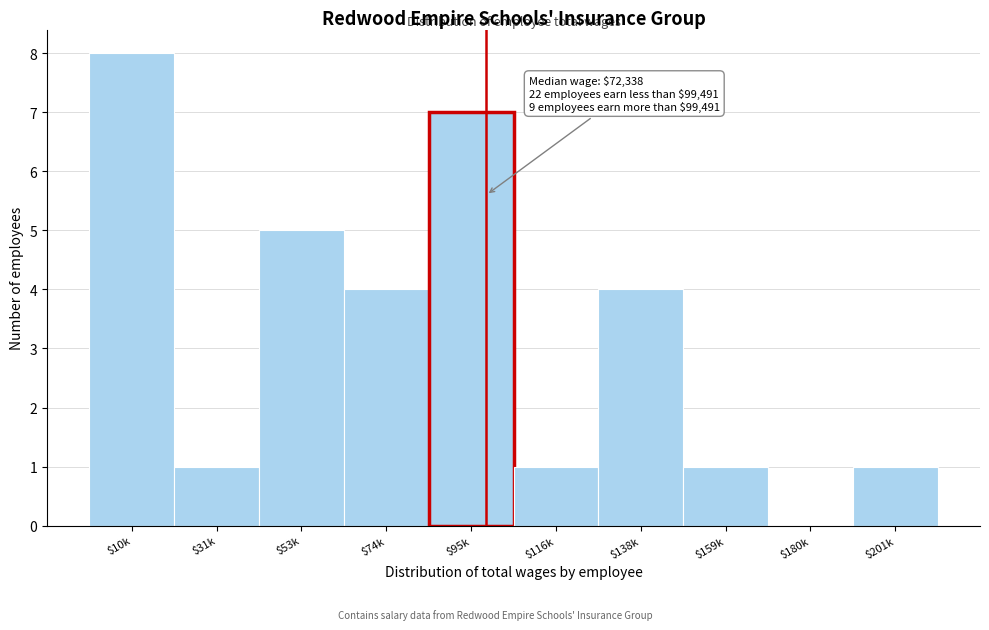

What is the maximum value shown in the chart?

8